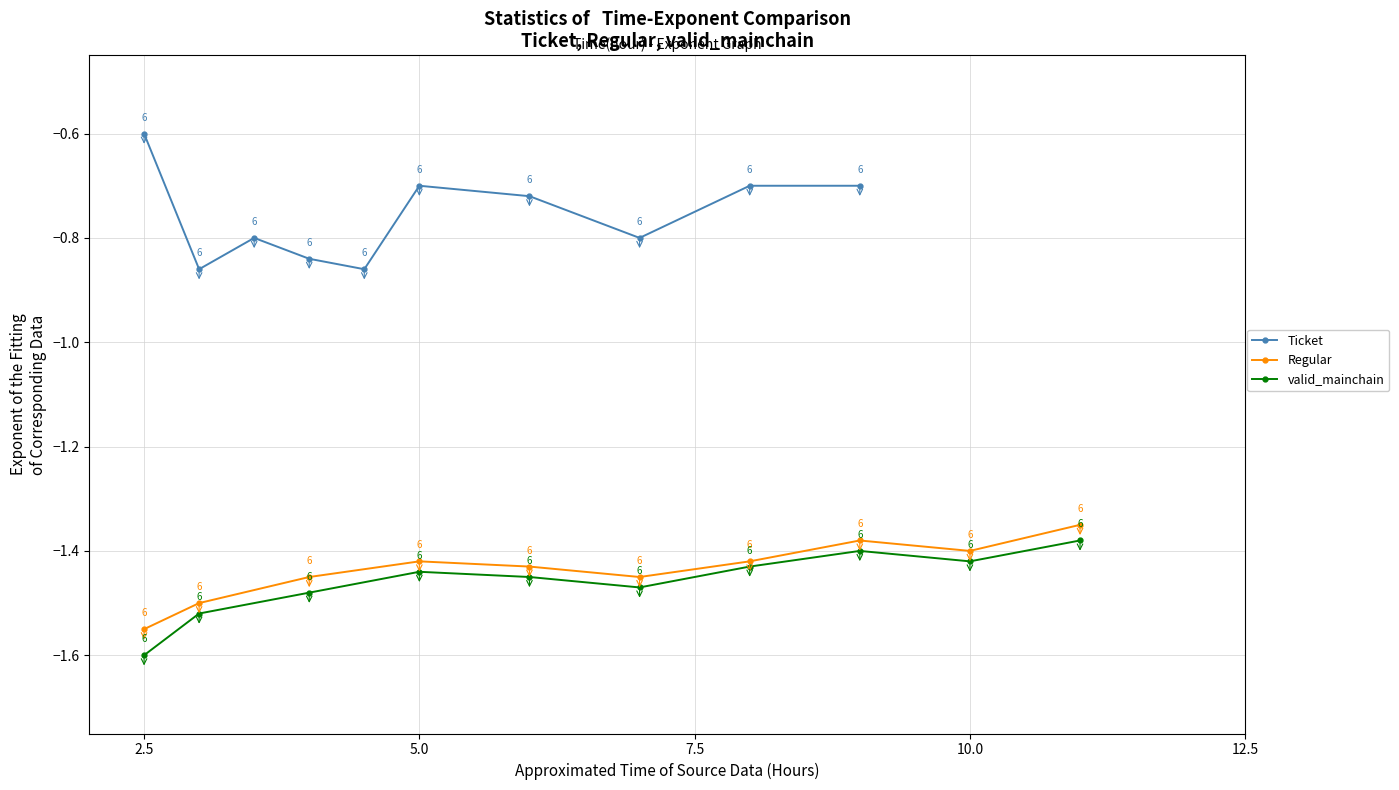

How many lines are shown in the chart?

3